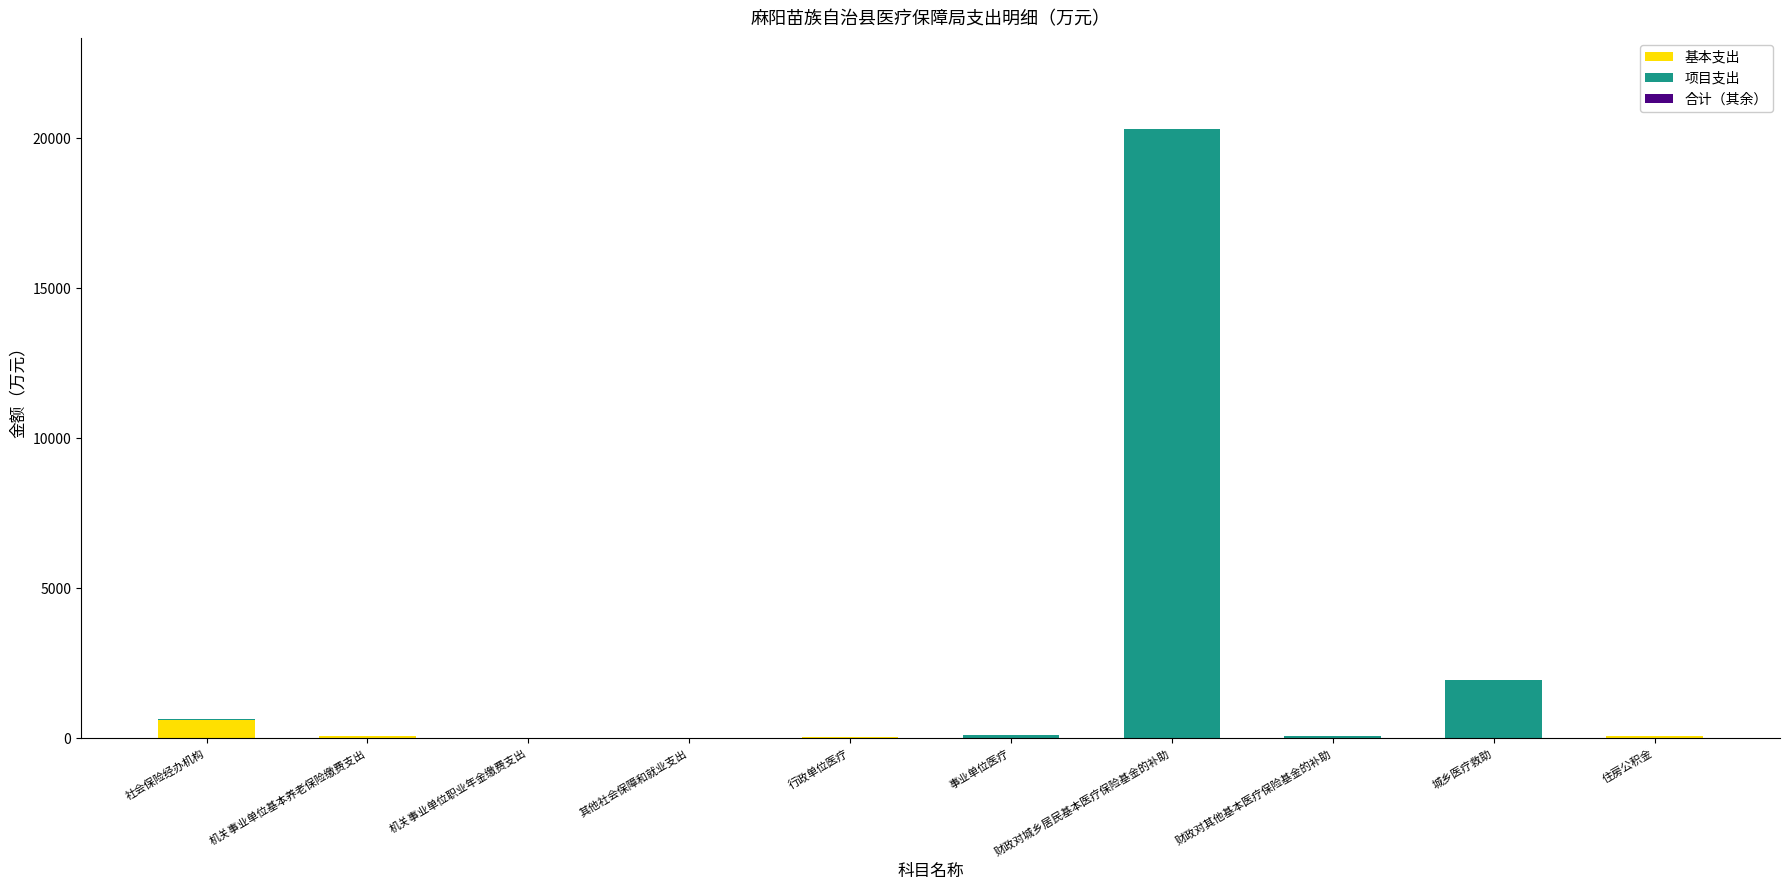

Count the number of categories in the chart.

10